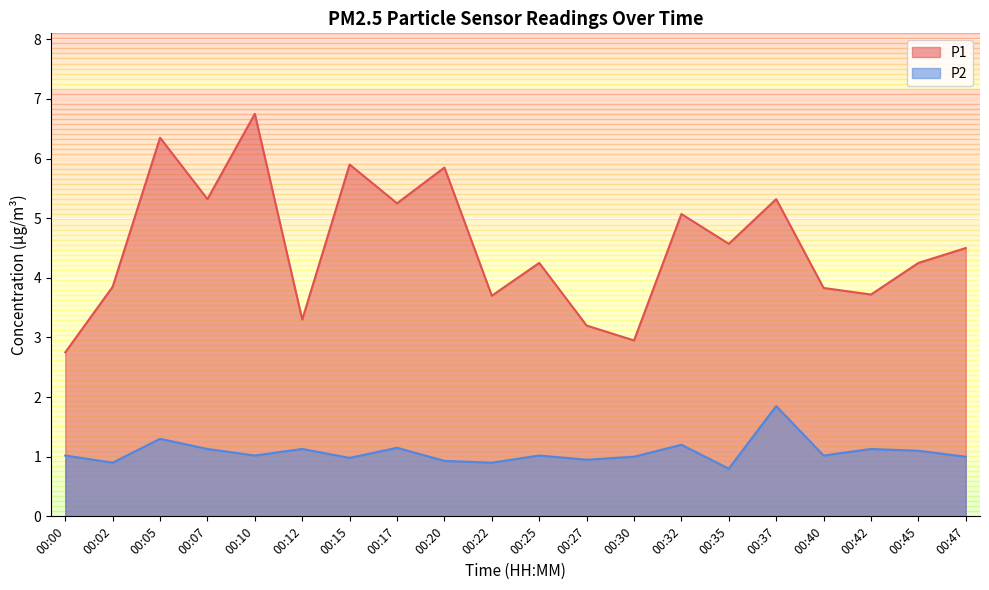

What is the difference between the highest and lowest values at 00:15?

4.9